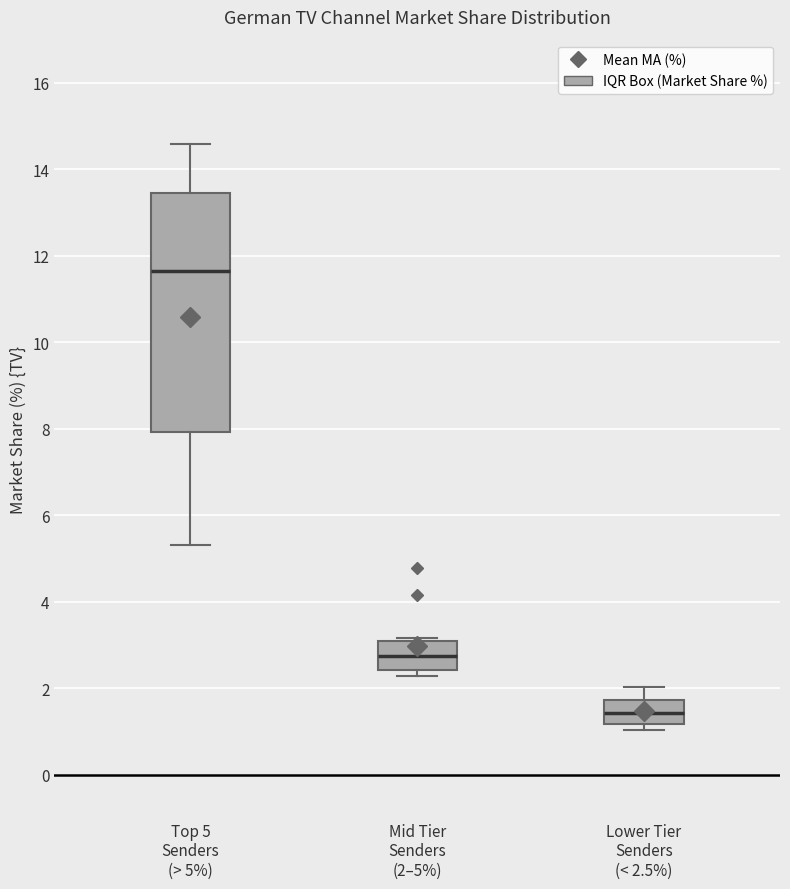

Which box has the highest median line?

Top 5 Senders (> 5%)